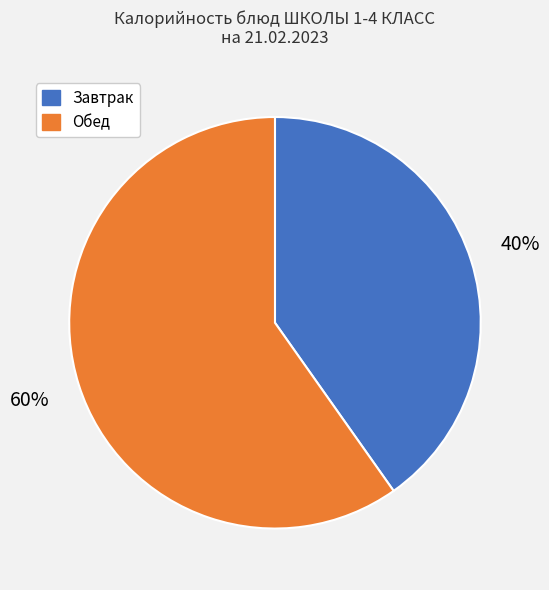

Is Обед the majority of the pie?

Yes